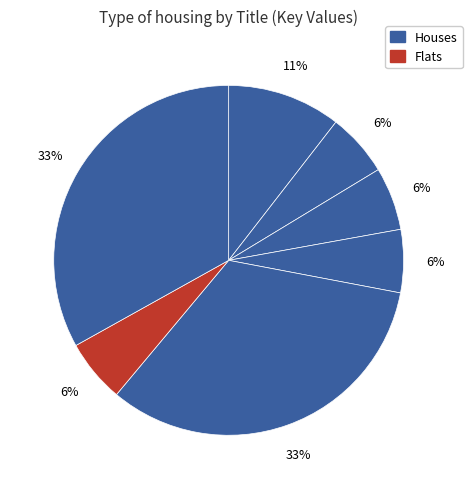

Count the number of slices in the pie.

7